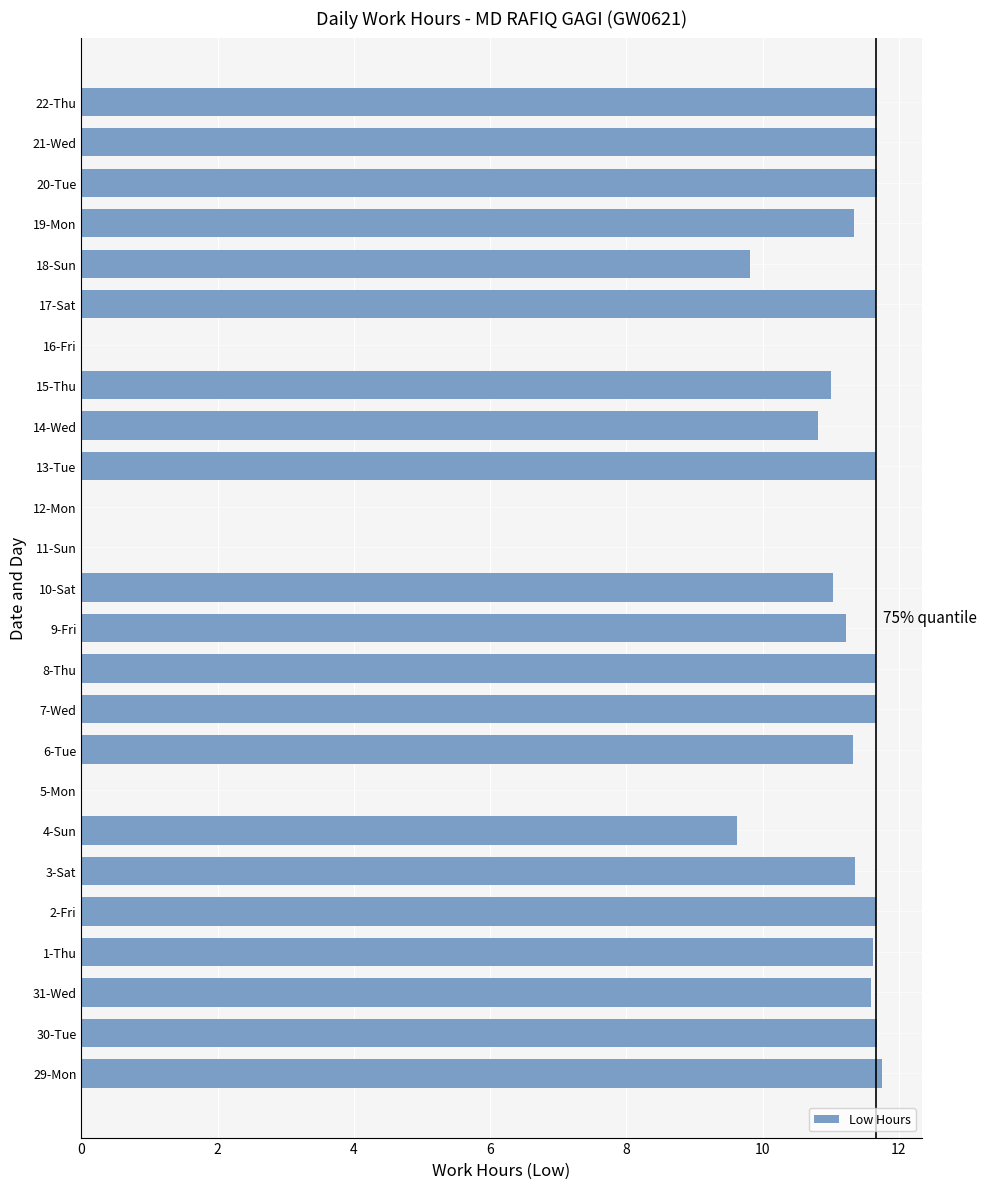

What is the maximum value shown in the chart?

11.8